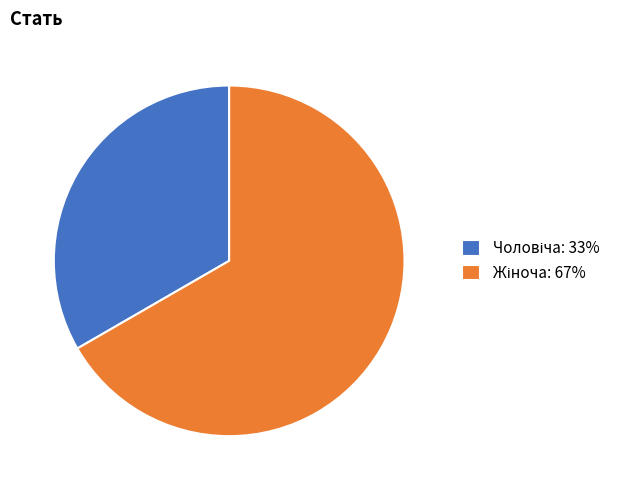

Does any single category account for the majority?

Yes